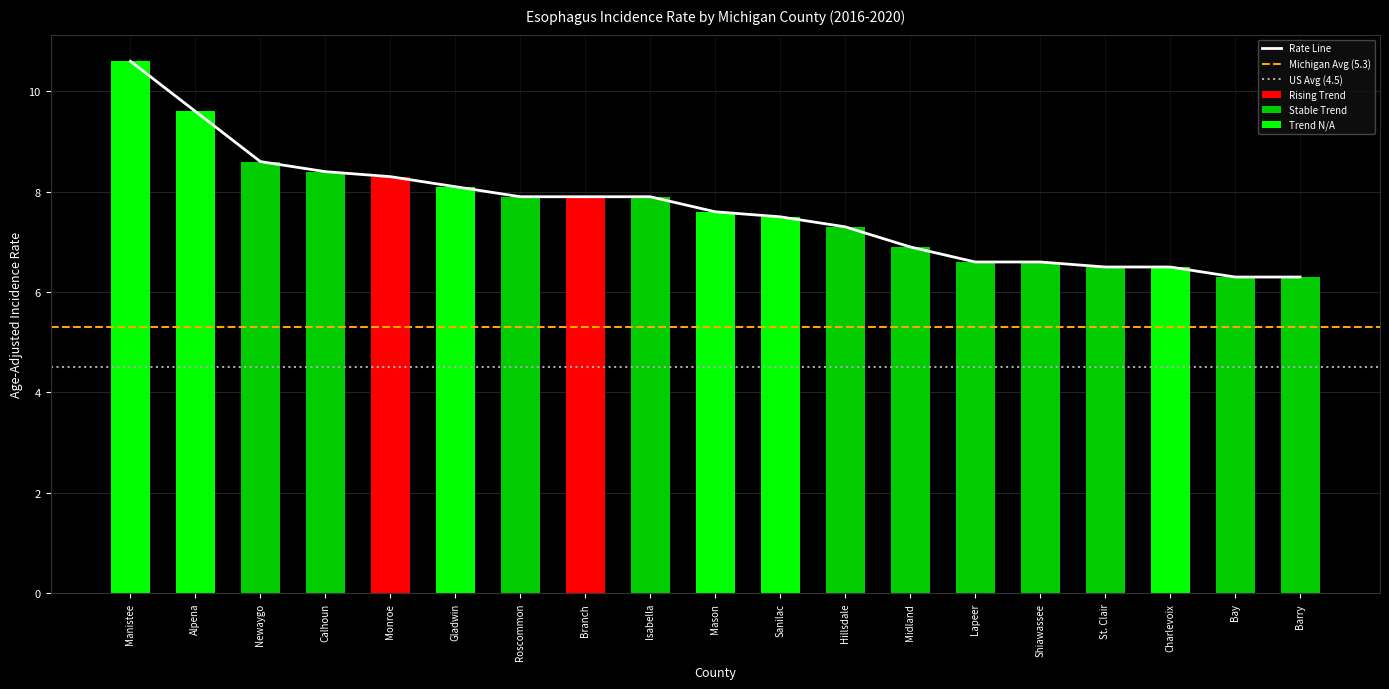

What is the label of the 7th bar from the right?

Midland